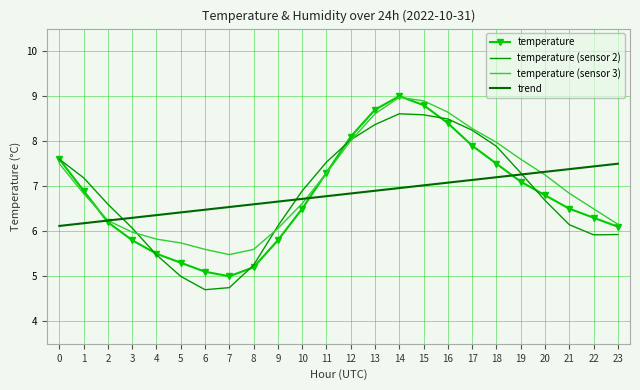

What is the average value of the temperature series?

6.8